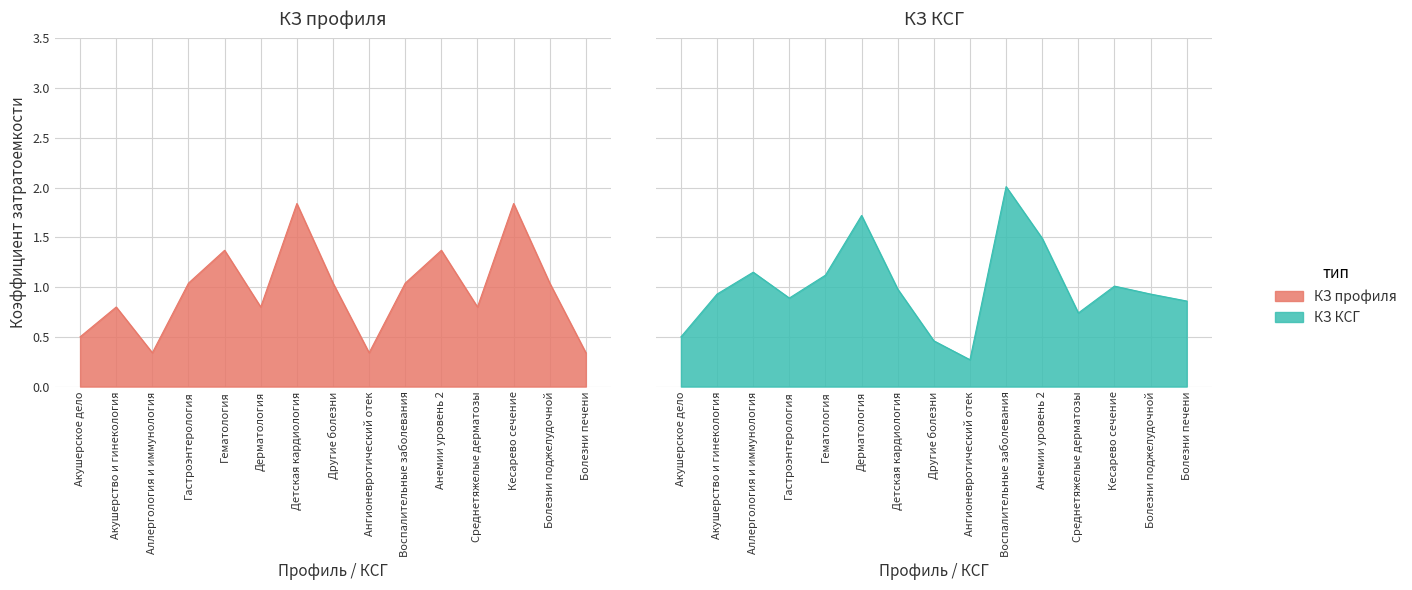

At how many categories does at least one series exceed 2?

1